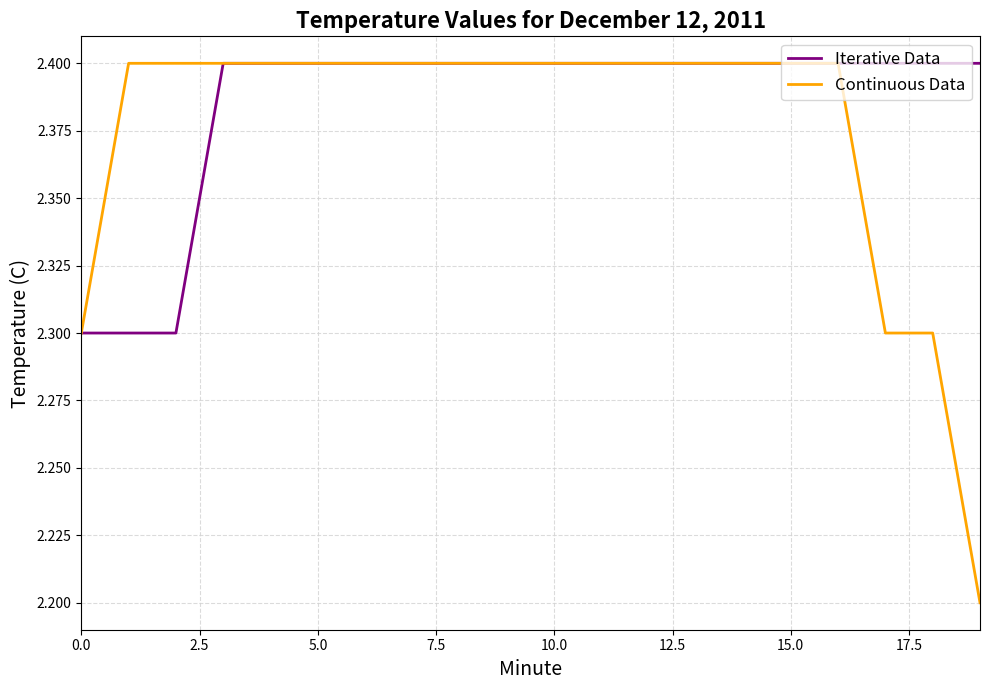

What is the greatest value displayed?

2.4